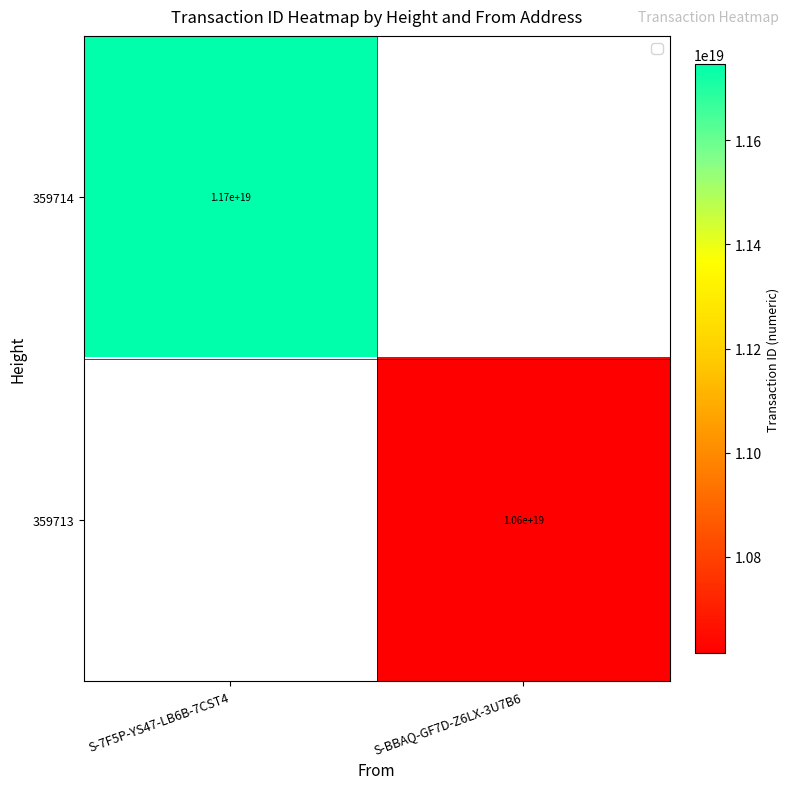

The 359714 series shows 7675614638004793344 at S-7F5P-YS47-LB6B-7CST4. True or false?

False